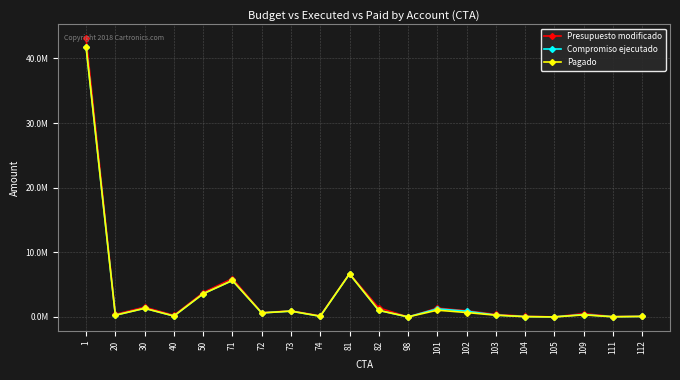

Does the chart have visible grid lines?

Yes